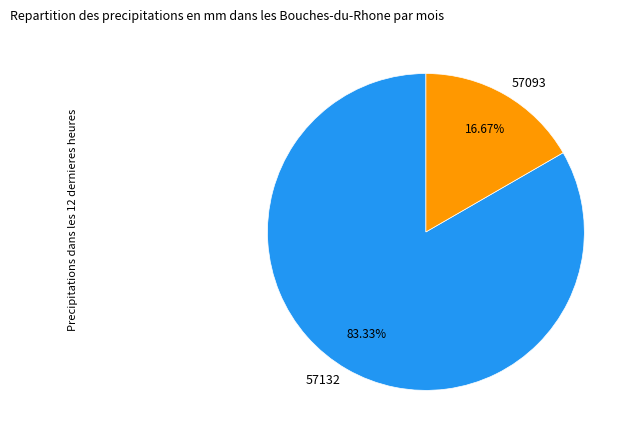

Do 57132 and 57093 together represent more than half of the pie?

Yes